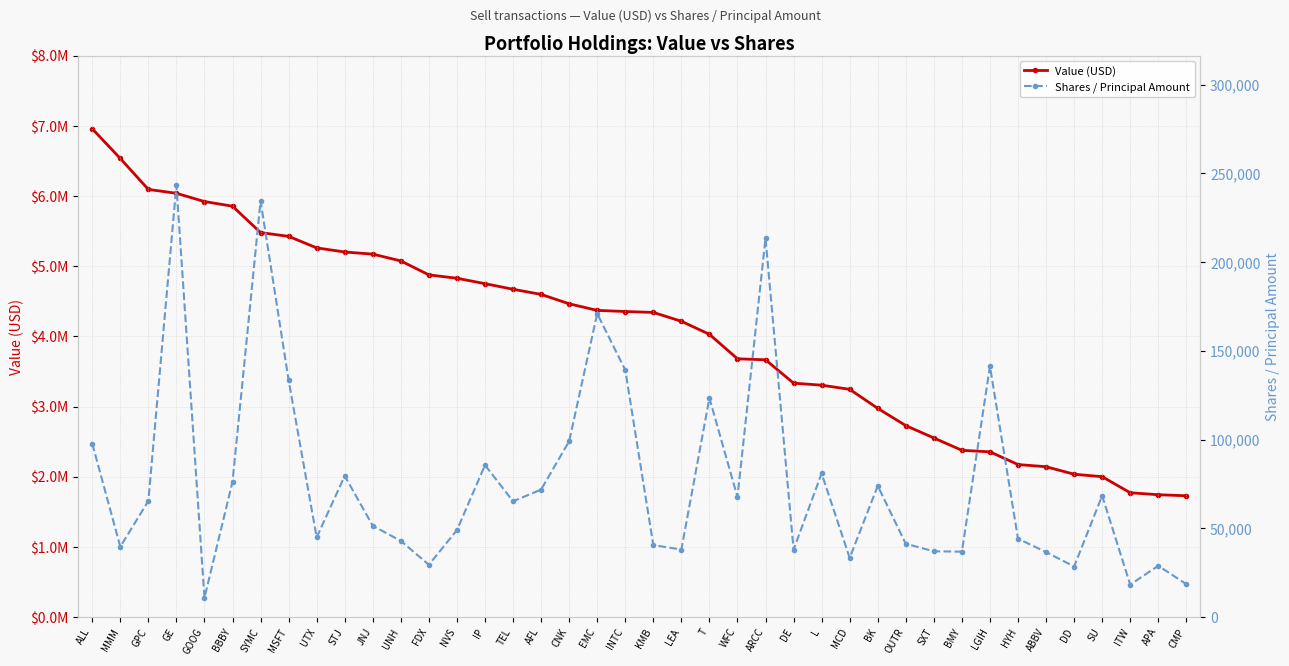

Reading left to right, what are all the values shown in this chart?

Value (USD): ALL=6958000	MMM=6535000	GPC=6094000	GE=6039000	GOOG=5921000	BBBY=5855000	SYMC=5479000	MSFT=5425000	UTX=5261000	STJ=5202000	JNJ=5172000	UNH=5075000	FDX=4876000	NVS=4828000	IP=4751000	TEL=4671000	AFL=4598000	CNK=4464000	EMC=4370000	INTC=4354000	KMB=4341000	LEA=4215000	T=4029000	WFC=3680000	ARCC=3666000	DE=3333000	L=3304000	MCD=3245000	BK=2974000	OUTR=2728000	SXT=2552000	BMY=2376000	LGIH=2354000	HYH=2173000	ABBV=2142000	DD=2035000	SU=2000000	ITW=1771000	APA=1743000	CMP=1728000
Shares / Principal Amount: ALL=97765	MMM=39620	GPC=65395	GE=243410	GOOG=10804	BBBY=76257	SYMC=234505	MSFT=133434	UTX=44885	STJ=79545	JNJ=51416	UNH=42901	FDX=29470	NVS=48965	IP=85626	TEL=65226	AFL=71830	CNK=99050	EMC=170965	INTC=139241	KMB=40528	LEA=38035	T=123400	WFC=67648	ARCC=213487	DE=38009	L=80920	MCD=33301	BK=73904	OUTR=41256	SXT=37050	BMY=36834	LGIH=141325	HYH=44159	ABBV=36583	DD=28475	SU=68360	ITW=18232	APA=28895	CMP=18535